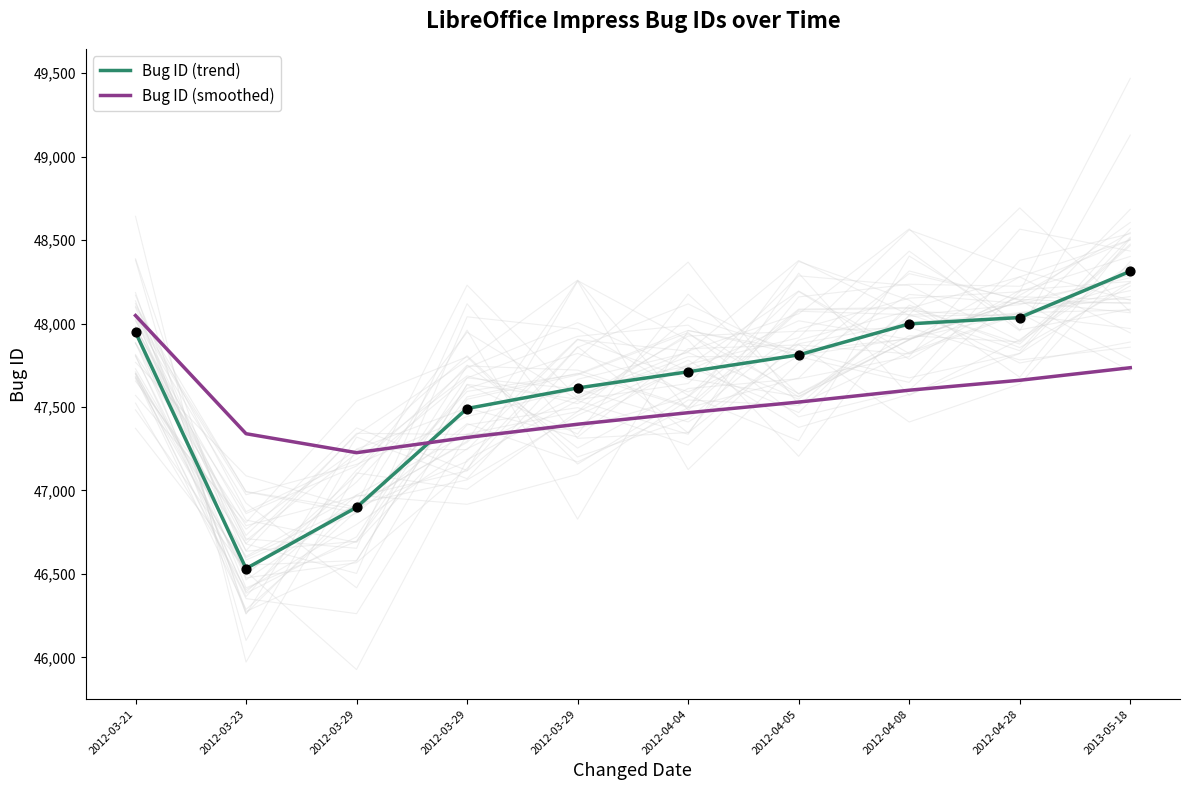

What is the total value across all series at 2012-04-04?

95176.8